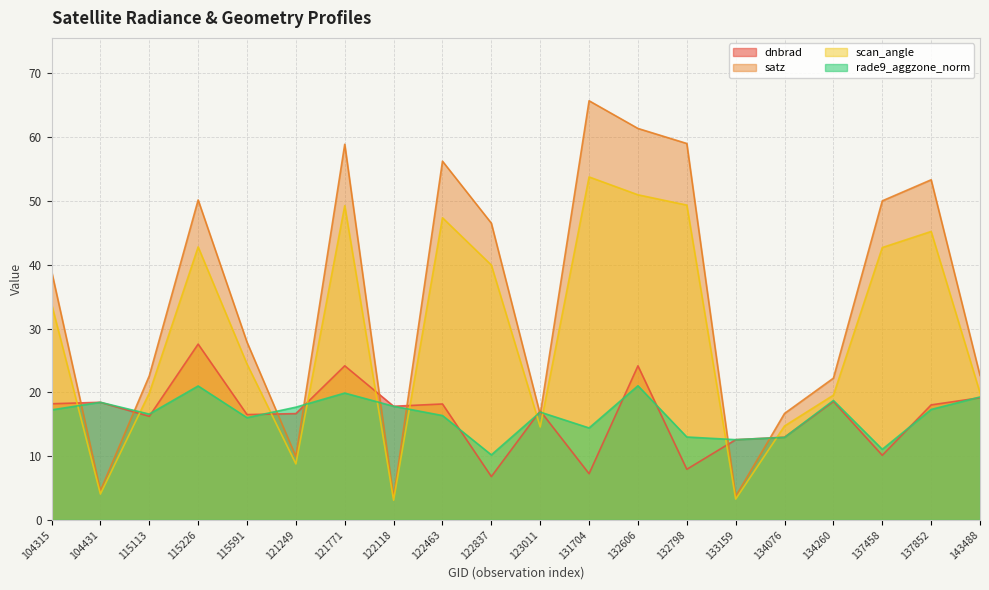

How many values in the rade9_aggzone_norm series are below 17?

10